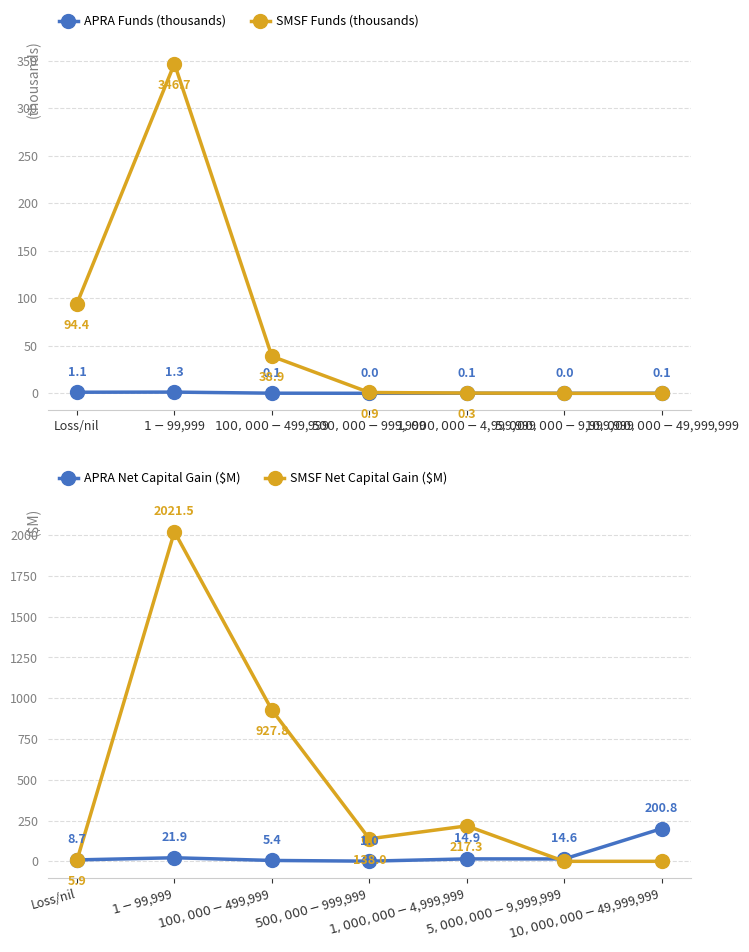

At how many categories does at least one series exceed 159?

4